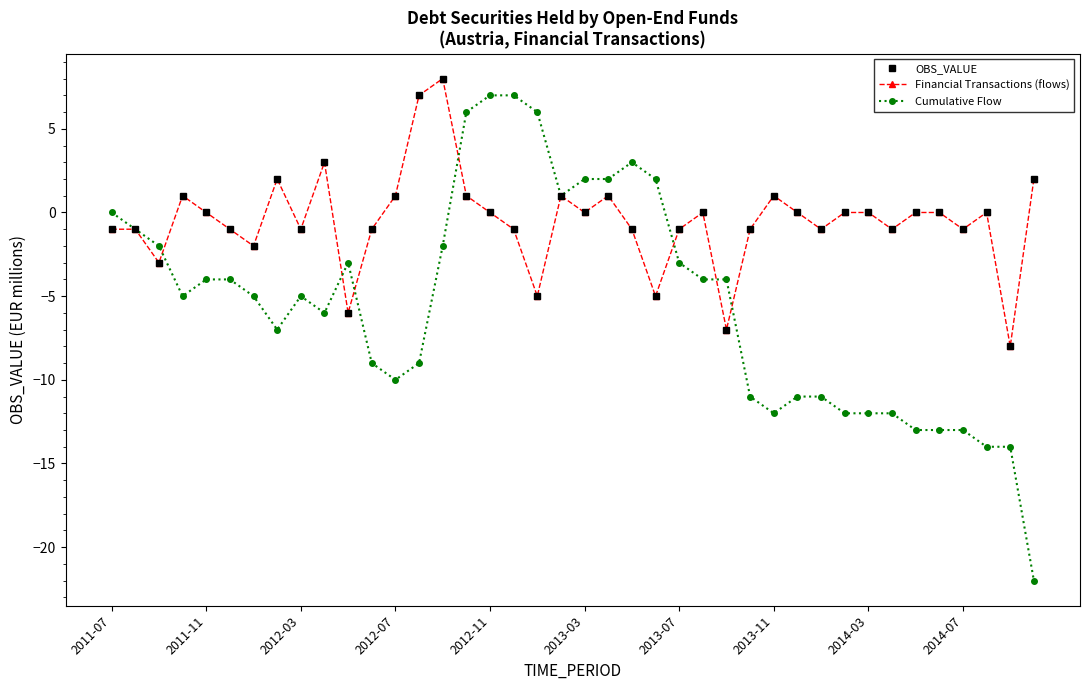

Reading left to right, what are all the values shown in this chart?

OBS_VALUE: -1	-1	-3	1	0	-1	-2	2	-1	3	-6	-1	1	7	8	1	0	-1	-5	1	0	1	-1	-5	-1	0	-7	-1	1	0	-1	0	0	-1	0	0	-1	0	-8	2
Financial Transactions (flows): -1	-1	-3	1	0	-1	-2	2	-1	3	-6	-1	1	7	8	1	0	-1	-5	1	0	1	-1	-5	-1	0	-7	-1	1	0	-1	0	0	-1	0	0	-1	0	-8	2
Cumulative Flow: 0	-1	-2	-5	-4	-4	-5	-7	-5	-6	-3	-9	-10	-9	-2	6	7	7	6	1	2	2	3	2	-3	-4	-4	-11	-12	-11	-11	-12	-12	-12	-13	-13	-13	-14	-14	-22